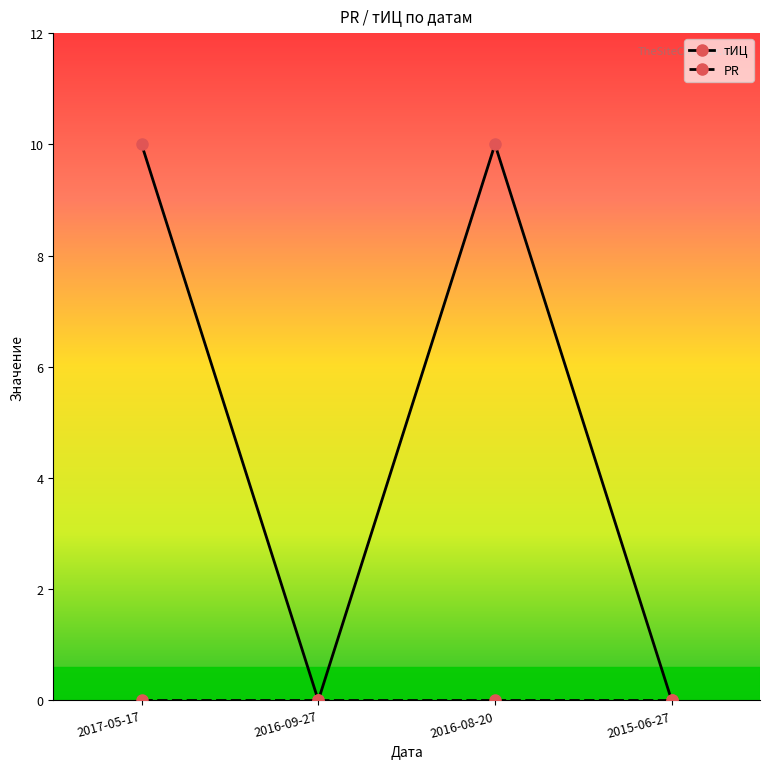

What is the label of the 3rd point from the right?

2016-09-27